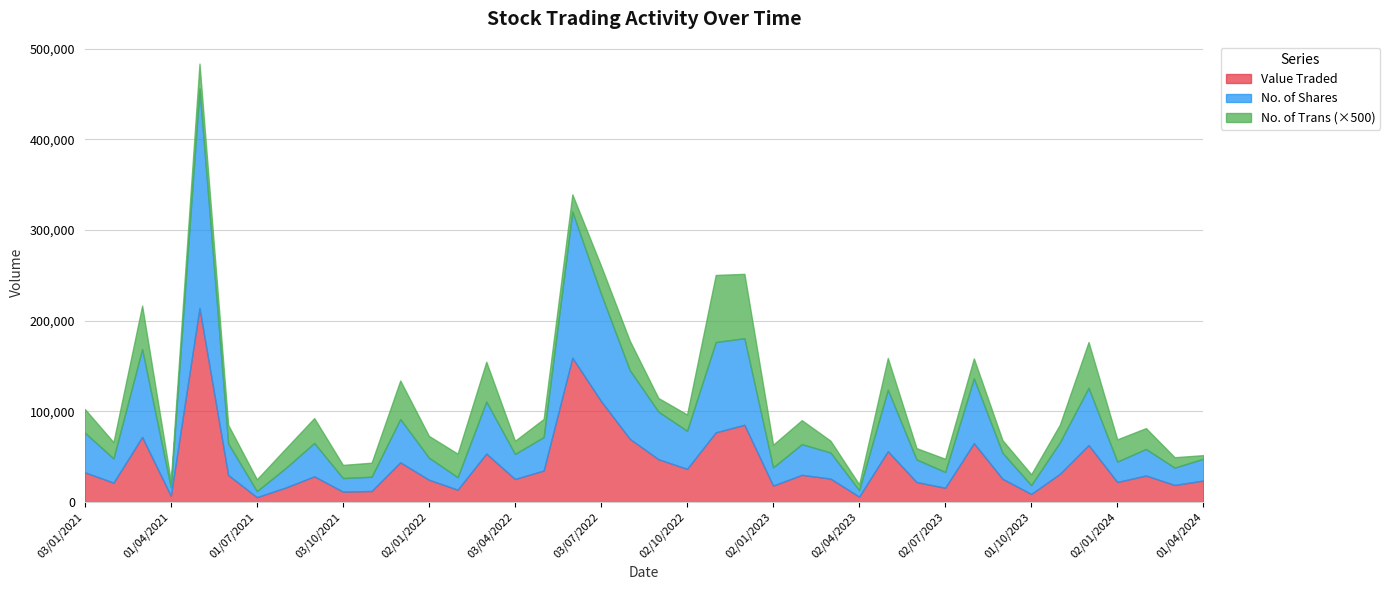

What is the maximum value for Value Traded?

214197